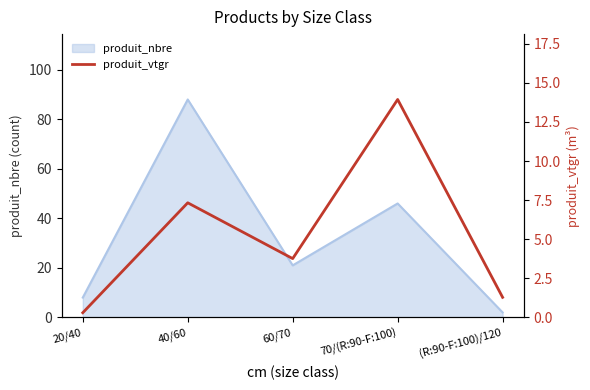

Read the value at (R:90-F:100)/120.

1.3